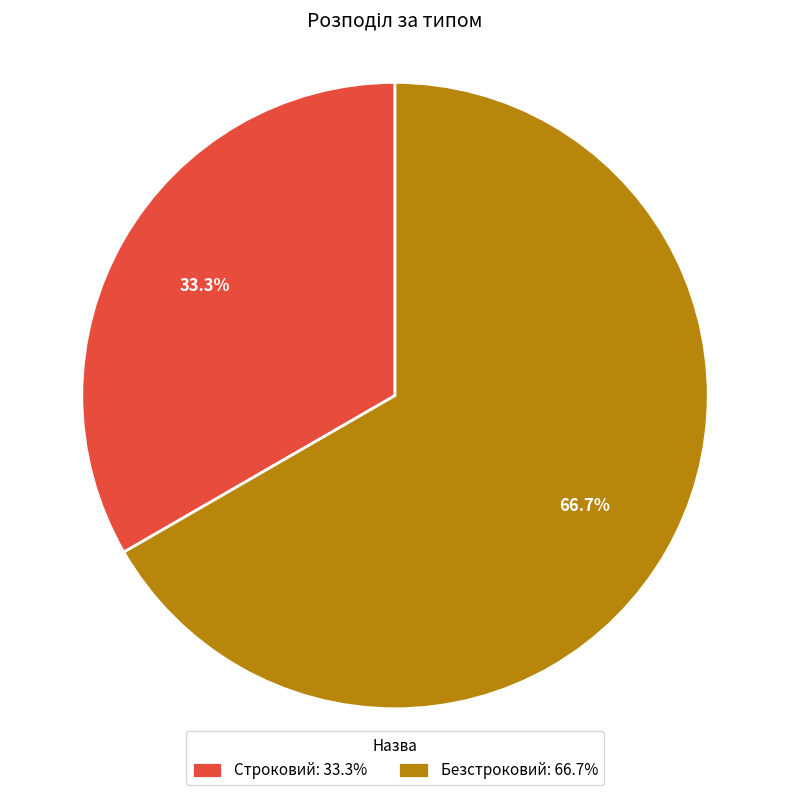

Approximately how many times larger is the value at Безстроковий compared to Строковий?

2.0